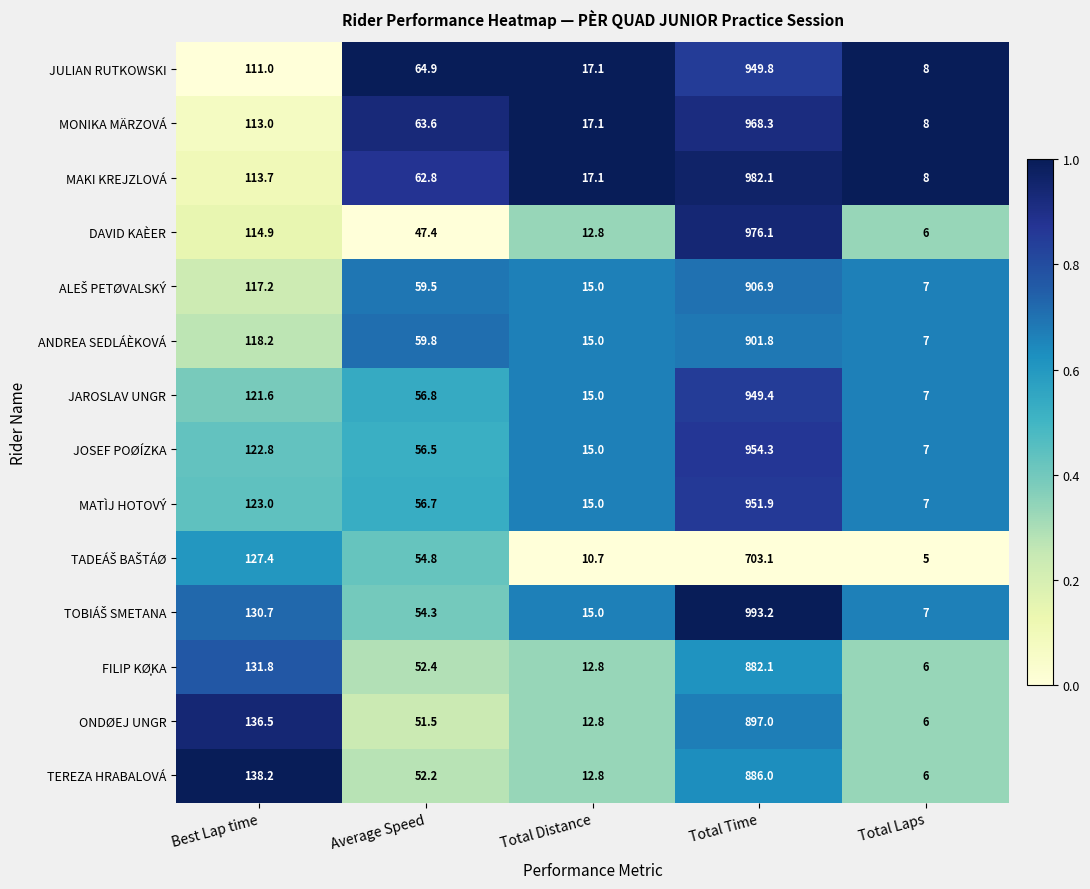

Which series changed the most between Average Speed and Total Laps?

JULIAN RUTKOWSKI